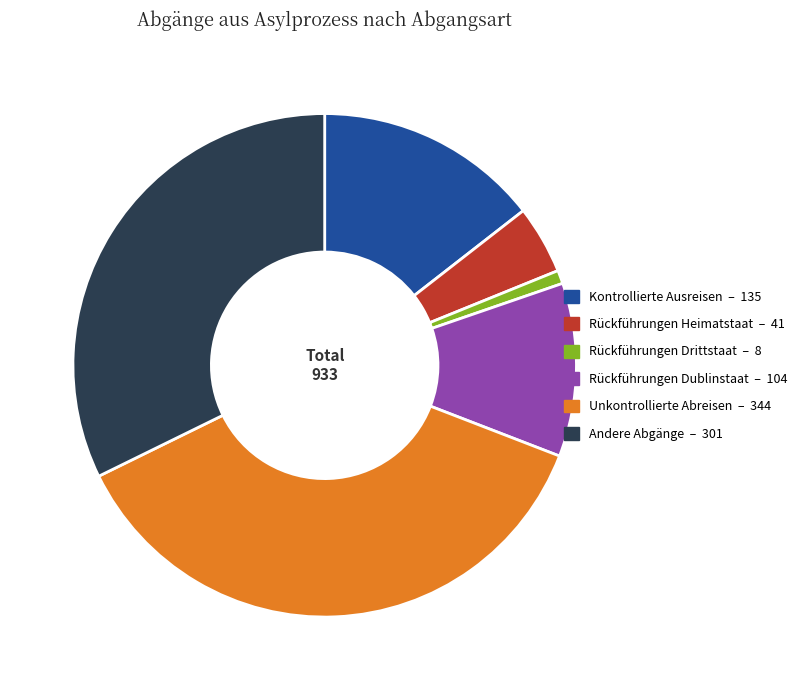

Is there a majority slice in this chart?

No